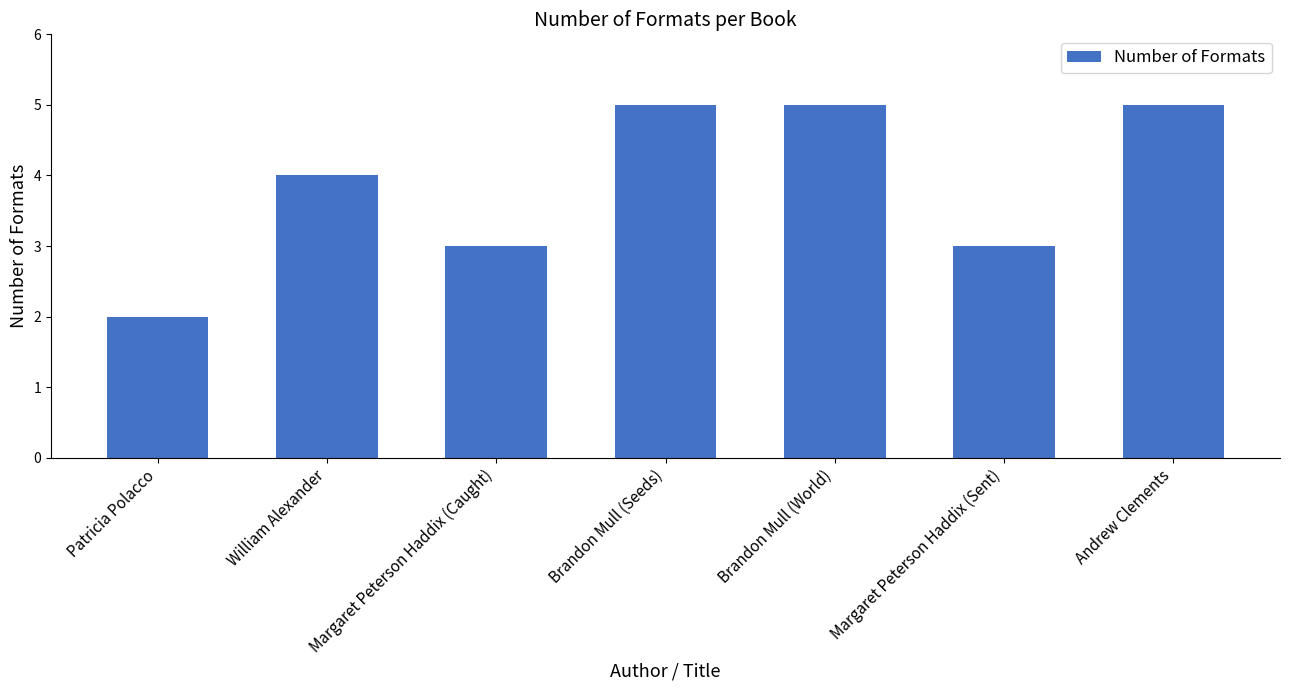

What is the label of the 4th bar from the left?

Brandon Mull (Seeds)